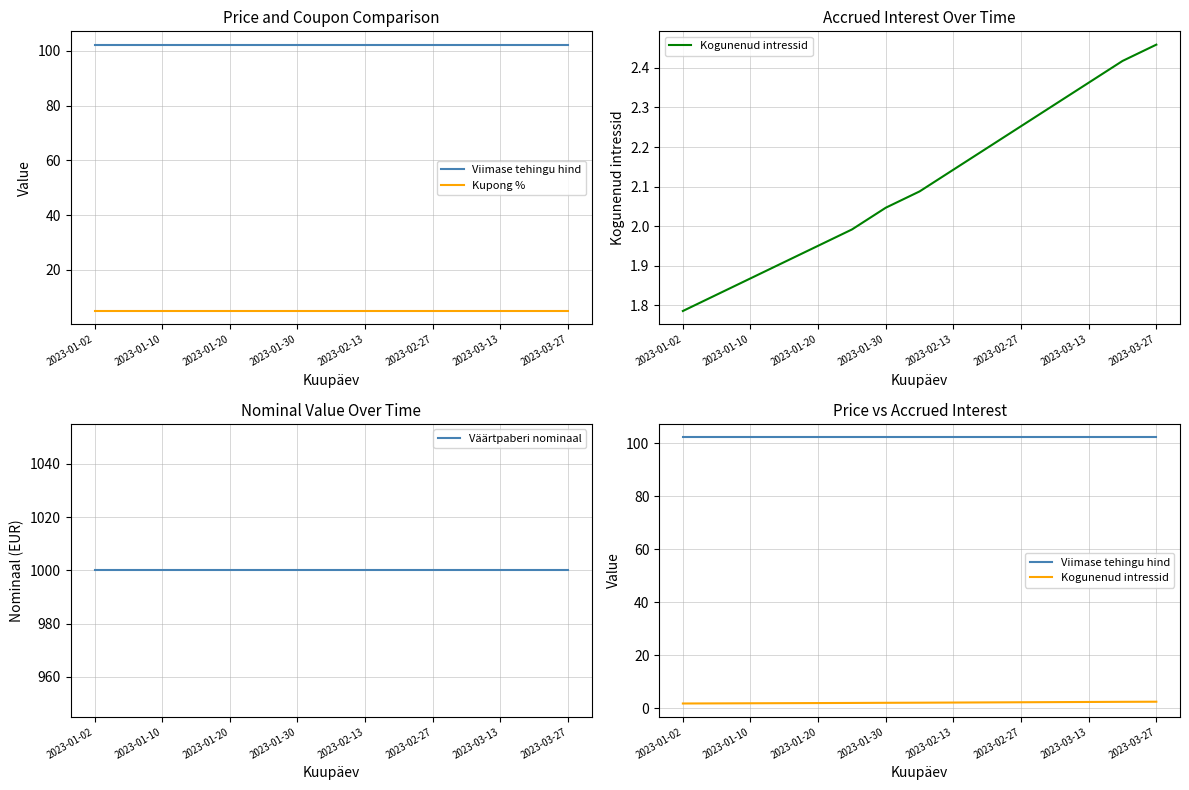

Read the Kupong % value at 2023-01-20.

5.0